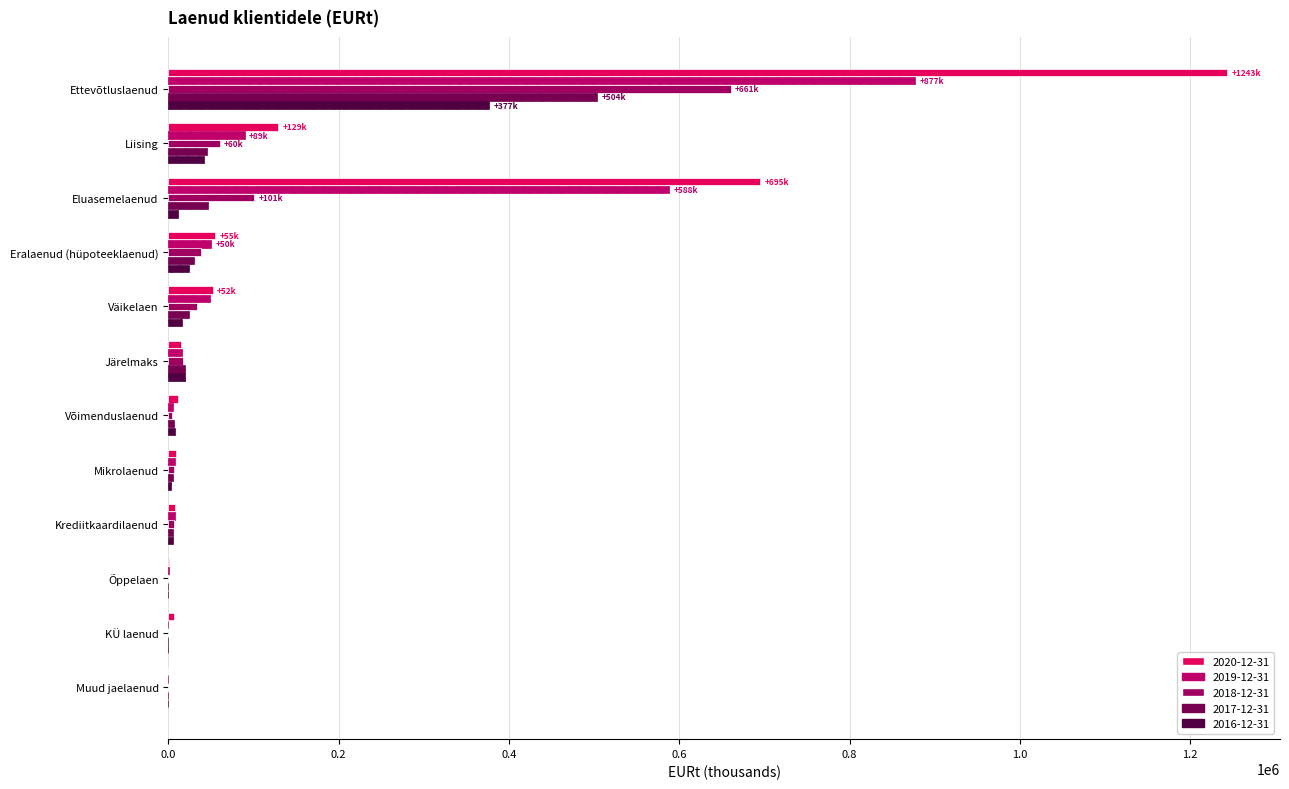

What is the sum of the 2016-12-31 values at Mikrolaenud and Õppelaen?

2833.7